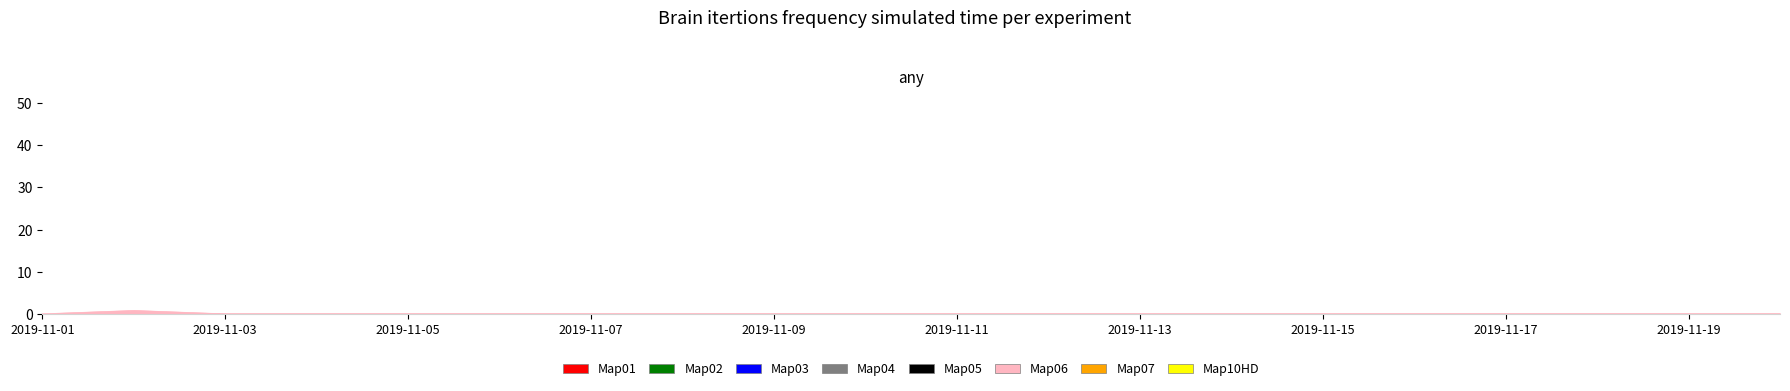

Count the values in the range 0 to 1.

20